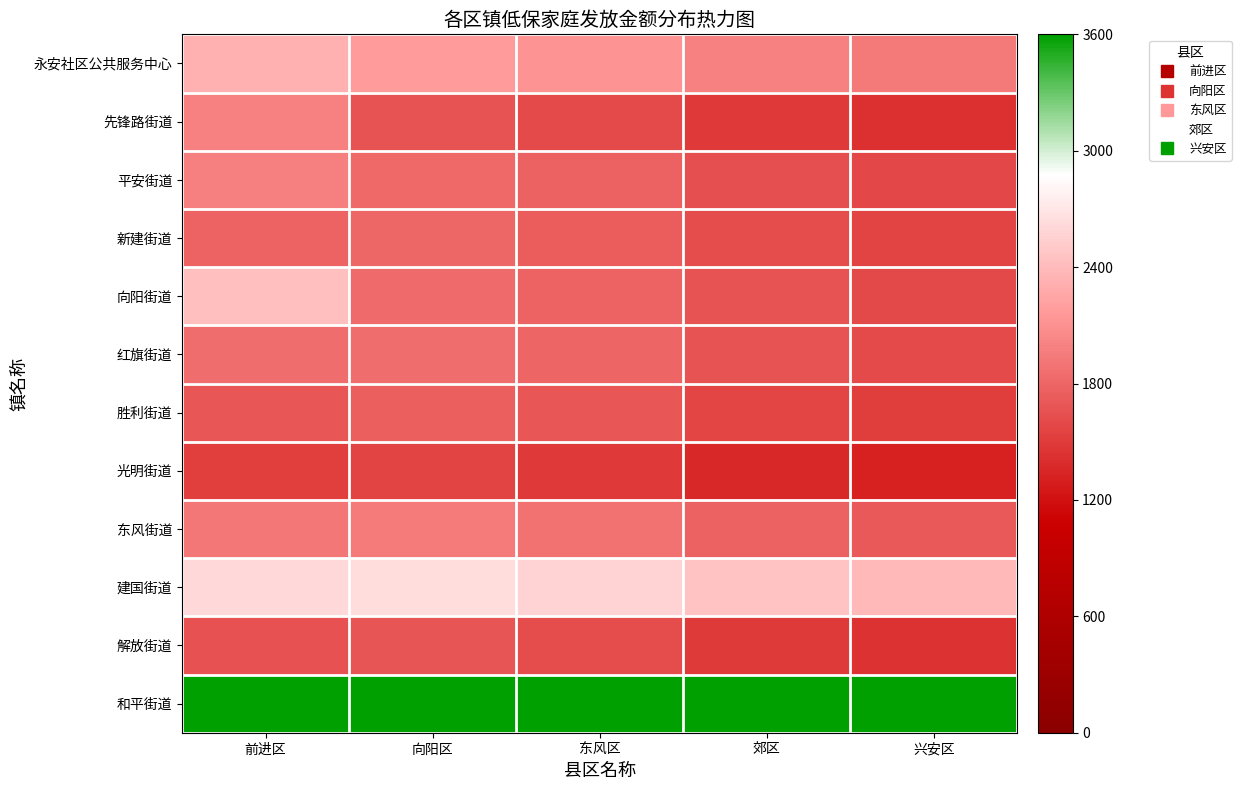

List the series in order of their peak value, lowest first.

光明街道, 解放街道, 胜利街道, 新建街道, 红旗街道, 东风街道, 平安街道, 先锋路街道, 永安社区公共服务中心, 向阳街道, 建国街道, 和平街道